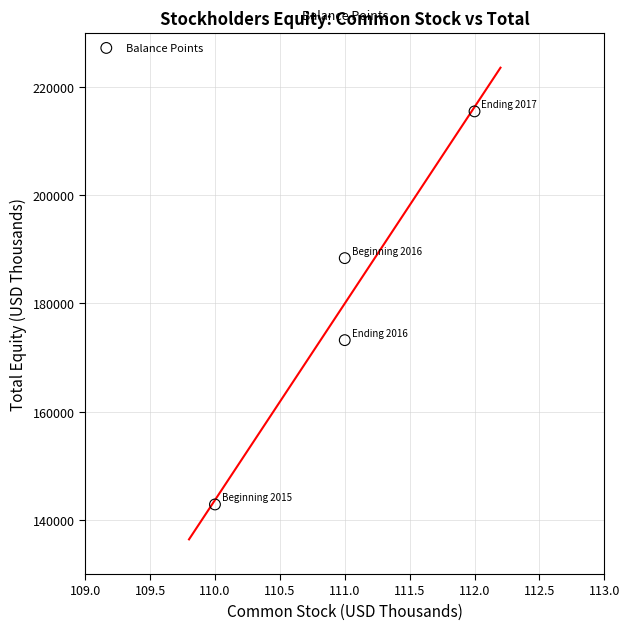

What is the average X value?

111